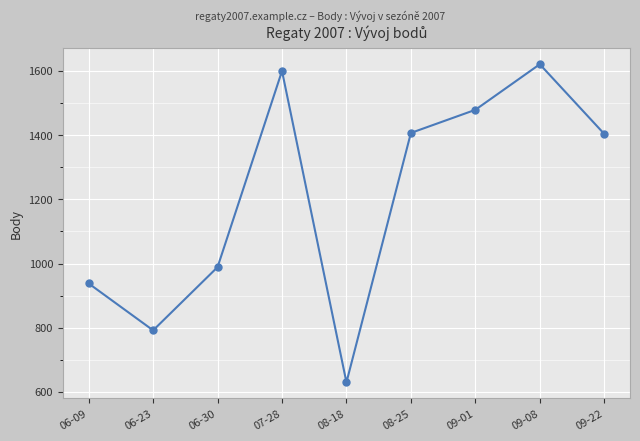

How many values are below 1404?

4